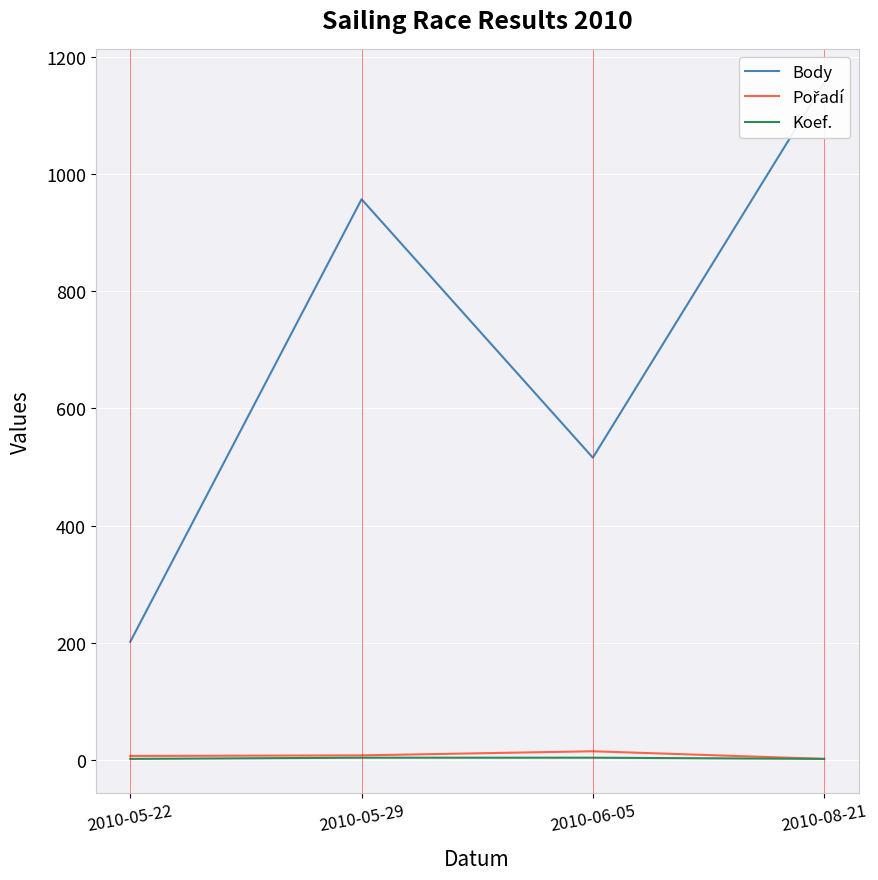

True or false: Body and Pořadí cross at least once.

False